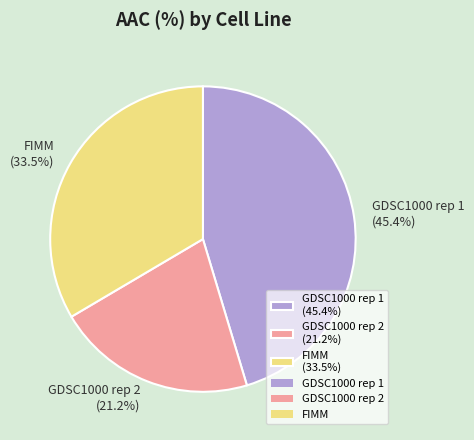

Do GDSC1000 rep 1 and FIMM together represent more than half of the pie?

Yes